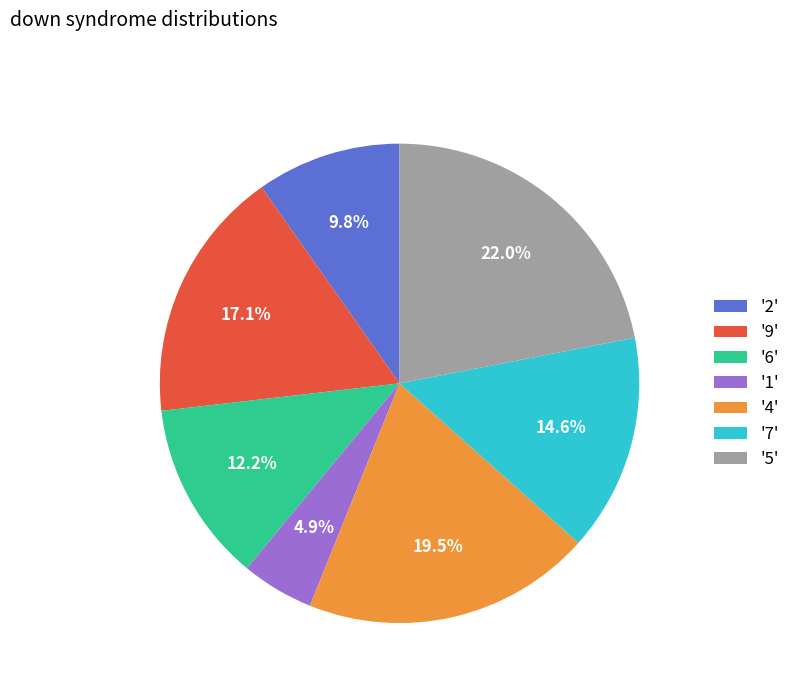

Between '6' and '2', which is larger?

'6'